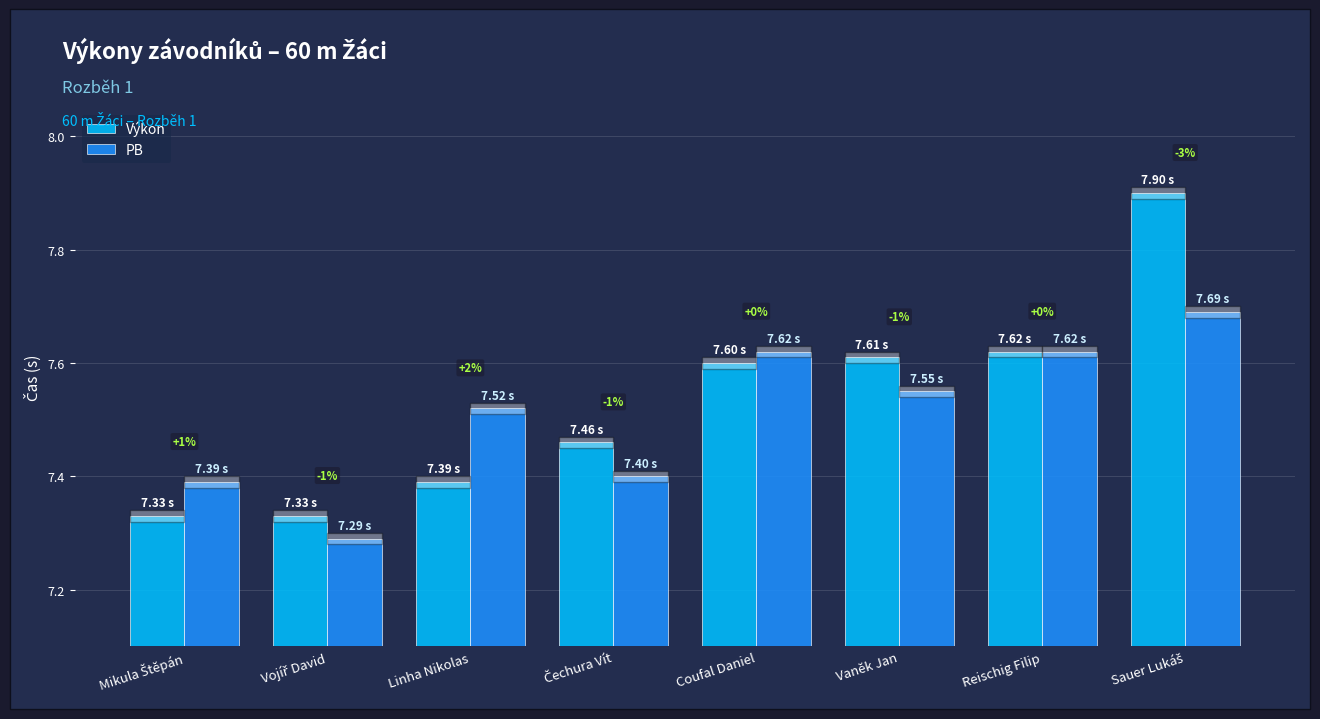

What are all the series names shown in the legend?

Výkon, PB